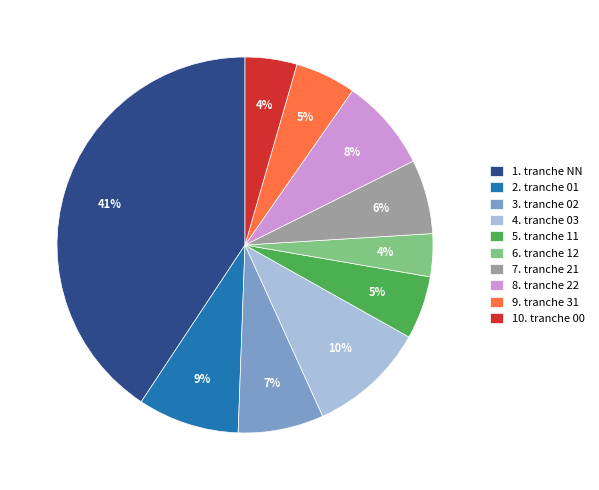

To the nearest percent, what is the difference between the 8. tranche 22 and 1. tranche NN slice percentages?

33%